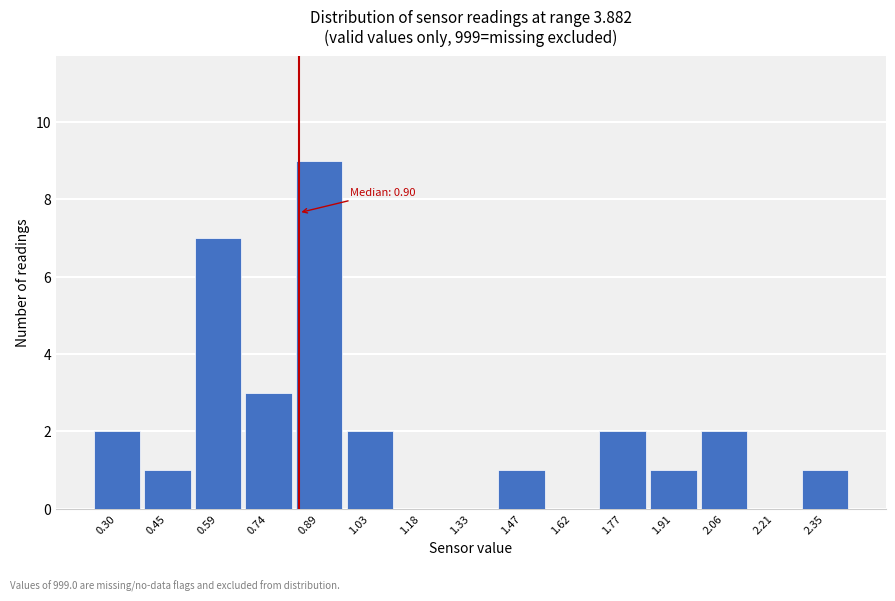

Reading left to right, transcribe all the data shown in this chart.

0.30=2	0.45=1	0.59=7	0.74=3	0.89=9	1.03=2	1.18=0	1.33=0	1.47=1	1.62=0	1.77=2	1.91=1	2.06=2	2.21=0	2.35=1